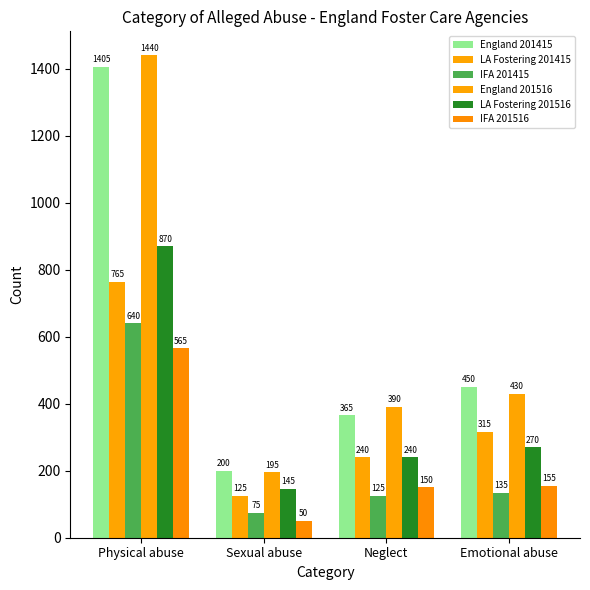

What is the total value across all series at Physical abuse?

5685